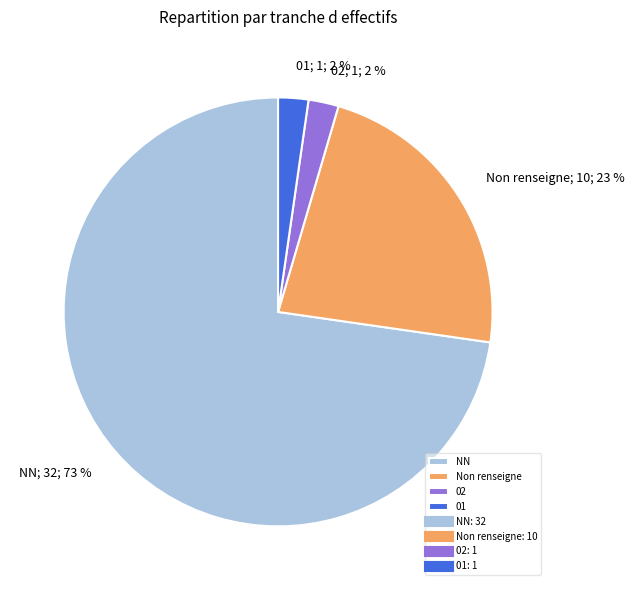

How many segments does this pie chart have?

4